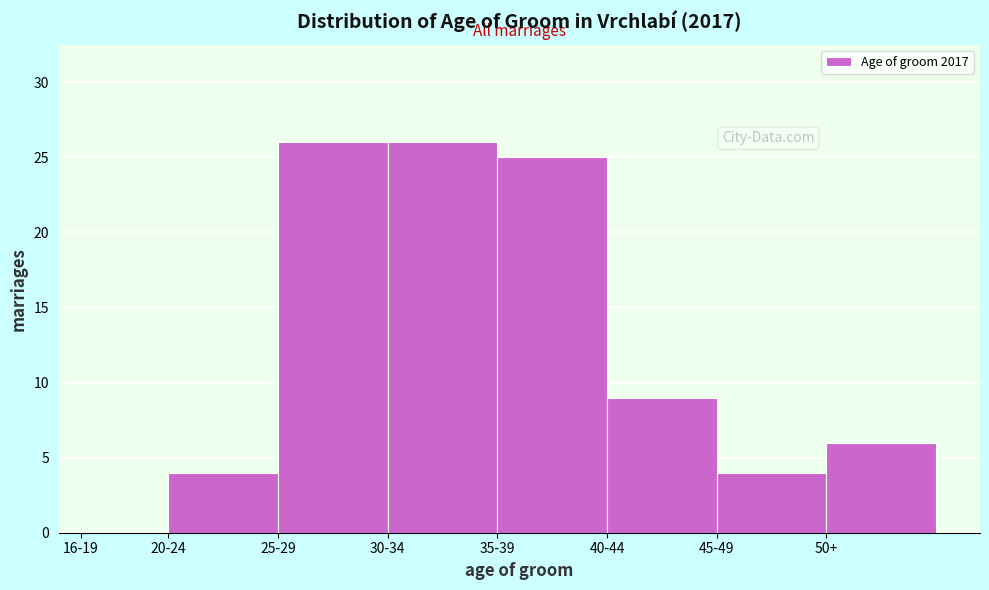

Reading left to right, list all the values displayed in this chart.

16-19=0	20-24=4	25-29=26	30-34=26	35-39=25	40-44=9	45-49=4	50+=6